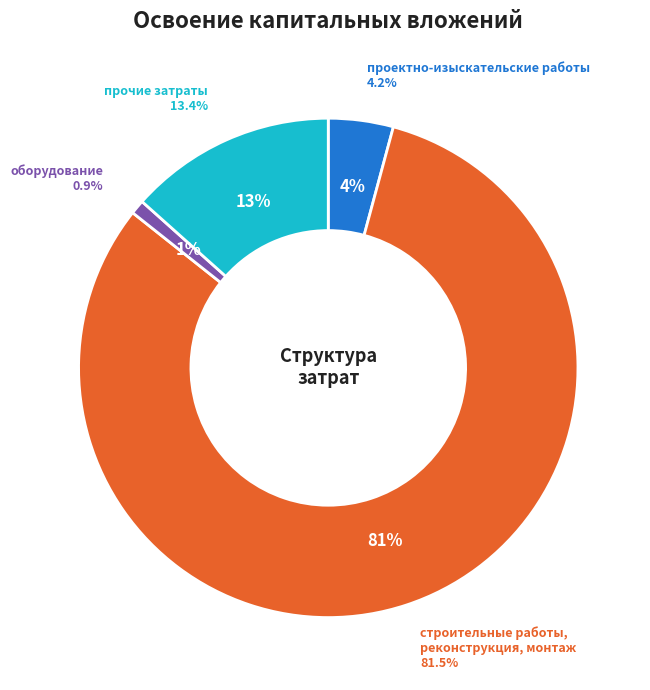

Rank the categories by value from lowest to highest.

оборудование, проектно-изыскательские работы, прочие затраты, строительные работы, реконструкция, монтаж